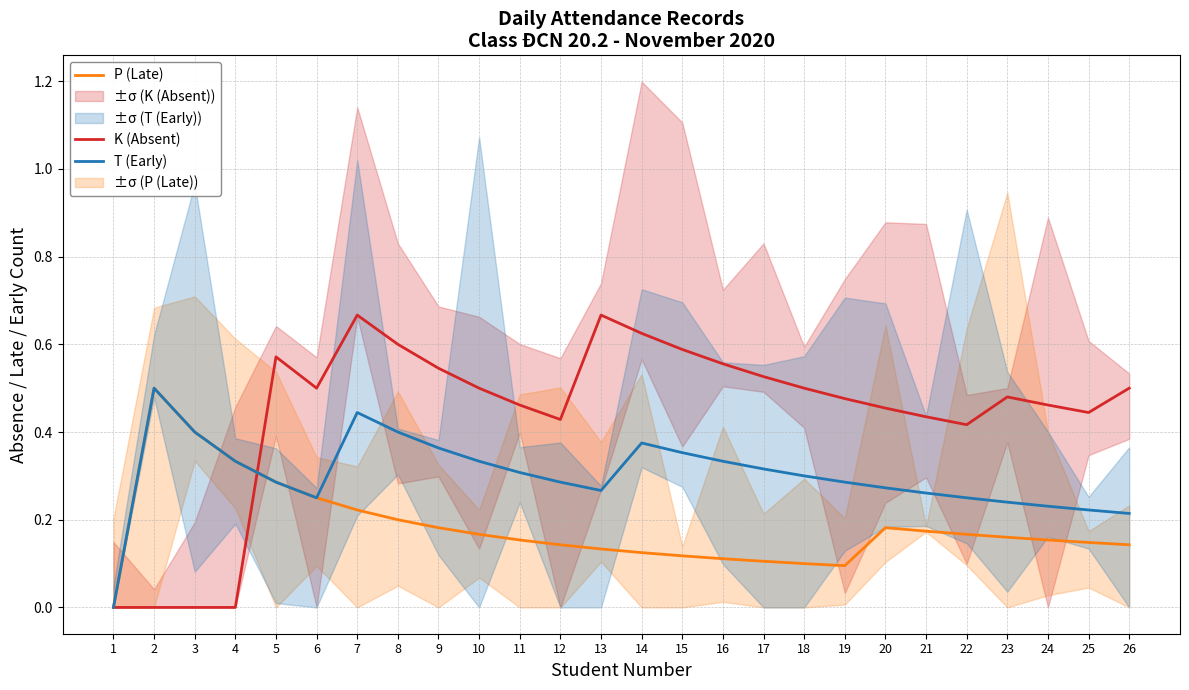

Reading left to right, what are all the values shown in this chart?

K (Absent): 0.0	0.0	0.0	0.0	0.6	0.5	0.7	0.6	0.5	0.5	0.5	0.4	0.7	0.6	0.6	0.6	0.5	0.5	0.5	0.5	0.4	0.4	0.5	0.5	0.4	0.5
P (Late): 0.0	0.5	0.4	0.3	0.3	0.2	0.2	0.2	0.2	0.2	0.2	0.1	0.1	0.1	0.1	0.1	0.1	0.1	0.1	0.2	0.2	0.2	0.2	0.2	0.1	0.1
T (Early): 0.0	0.5	0.4	0.3	0.3	0.2	0.4	0.4	0.4	0.3	0.3	0.3	0.3	0.4	0.4	0.3	0.3	0.3	0.3	0.3	0.3	0.2	0.2	0.2	0.2	0.2